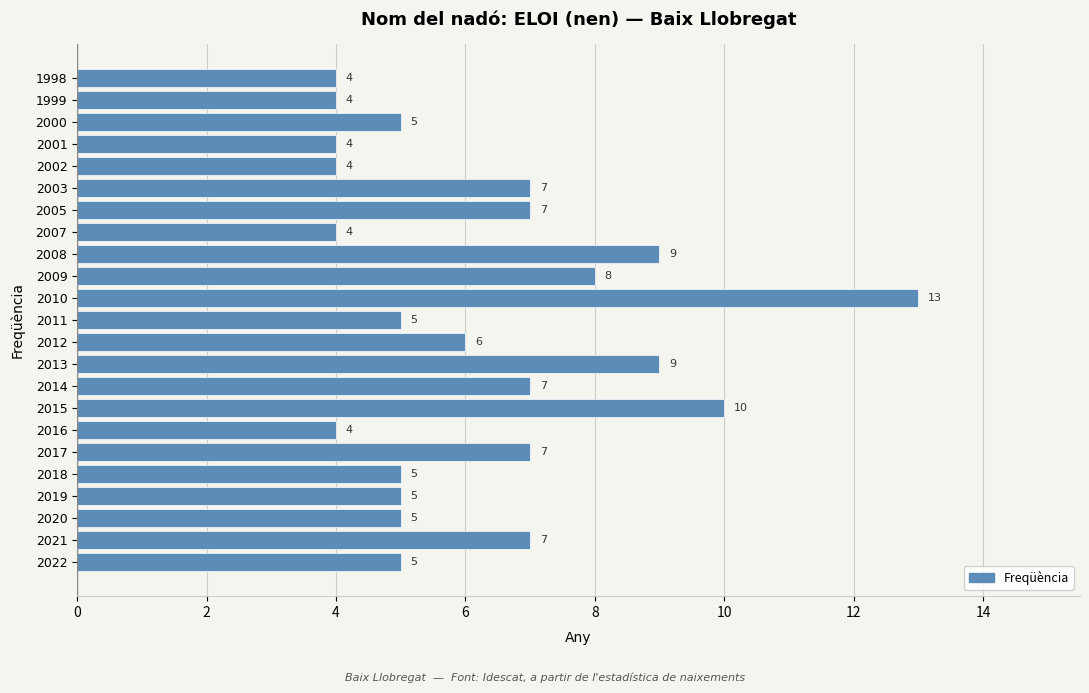

What is the greatest value displayed?

13